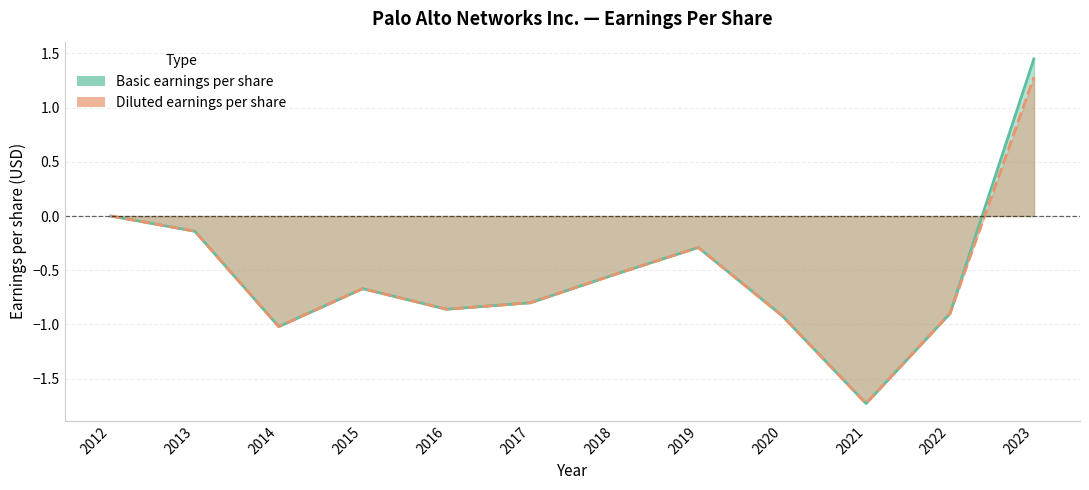

List the labels in order of Diluted earnings per share value, largest first.

2023, 2012, 2013, 2019, 2018, 2015, 2017, 2016, 2022, 2020, 2014, 2021